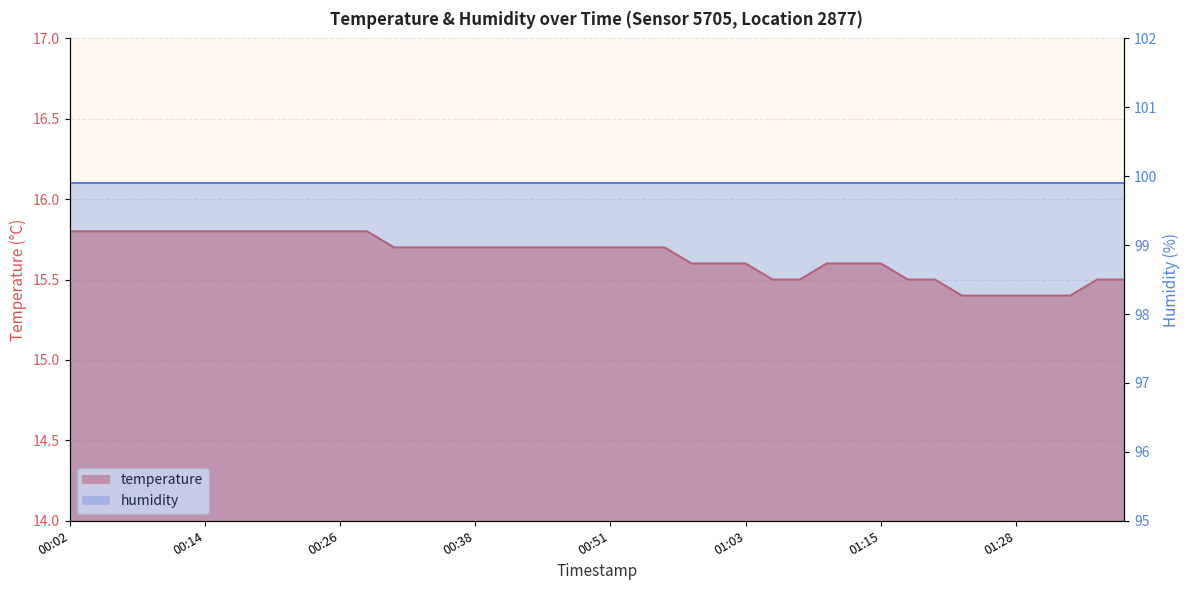

List the labels in order of value, largest first.

00:02, 00:04, 00:07, 00:09, 00:12, 00:14, 00:16, 00:19, 00:21, 00:24, 00:26, 00:29, 00:31, 00:34, 00:36, 00:38, 00:41, 00:43, 00:46, 00:48, 00:51, 00:53, 00:56, 00:58, 01:01, 01:03, 01:10, 01:13, 01:15, 01:05, 01:08, 01:18, 01:20, 01:35, 01:37, 01:23, 01:25, 01:28, 01:30, 01:33